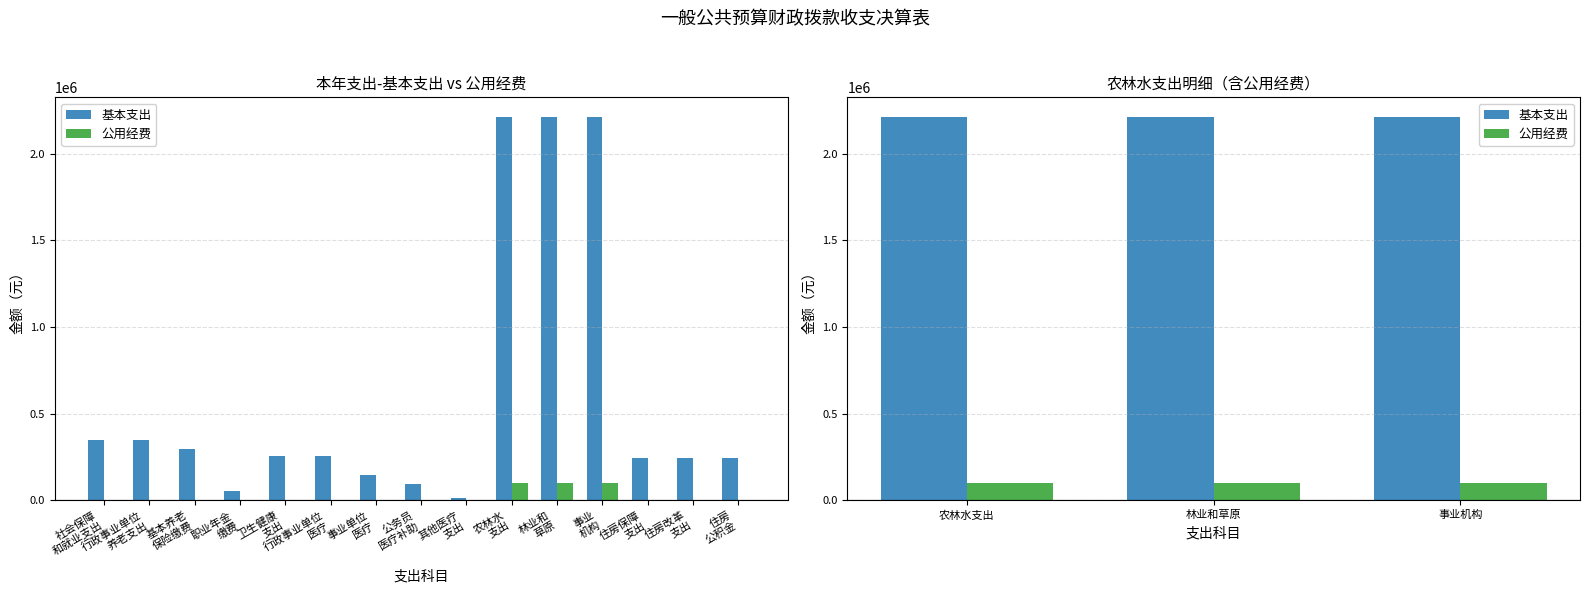

How many bars are there in each group?

2